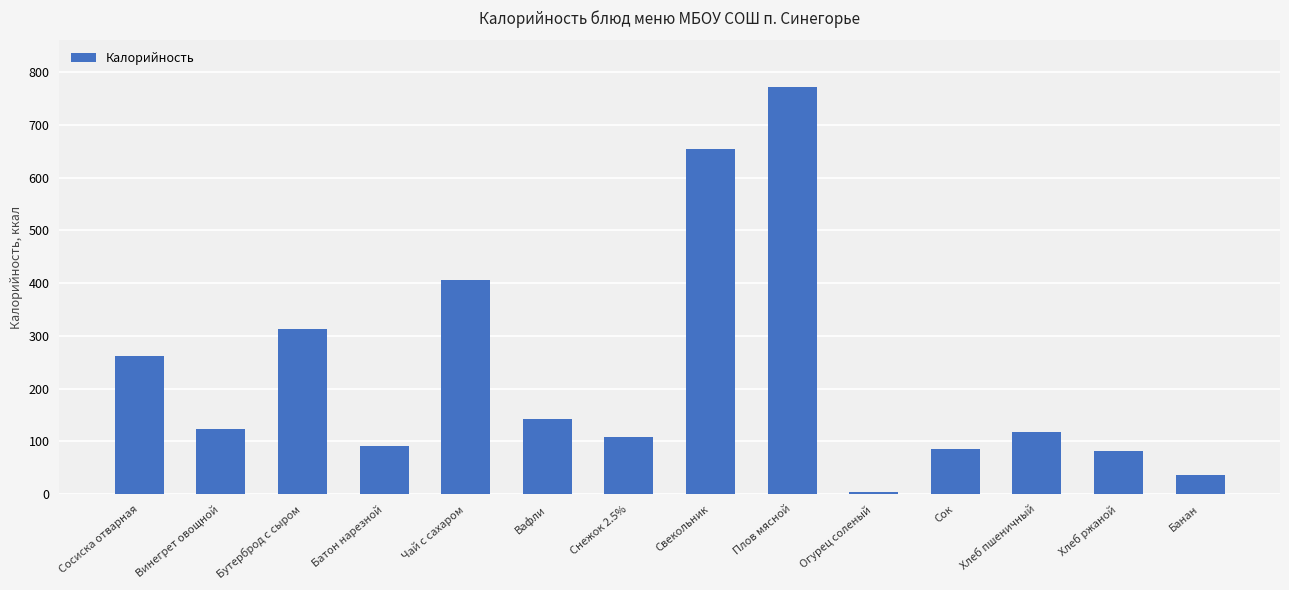

What is the difference between the maximum and minimum values?

767